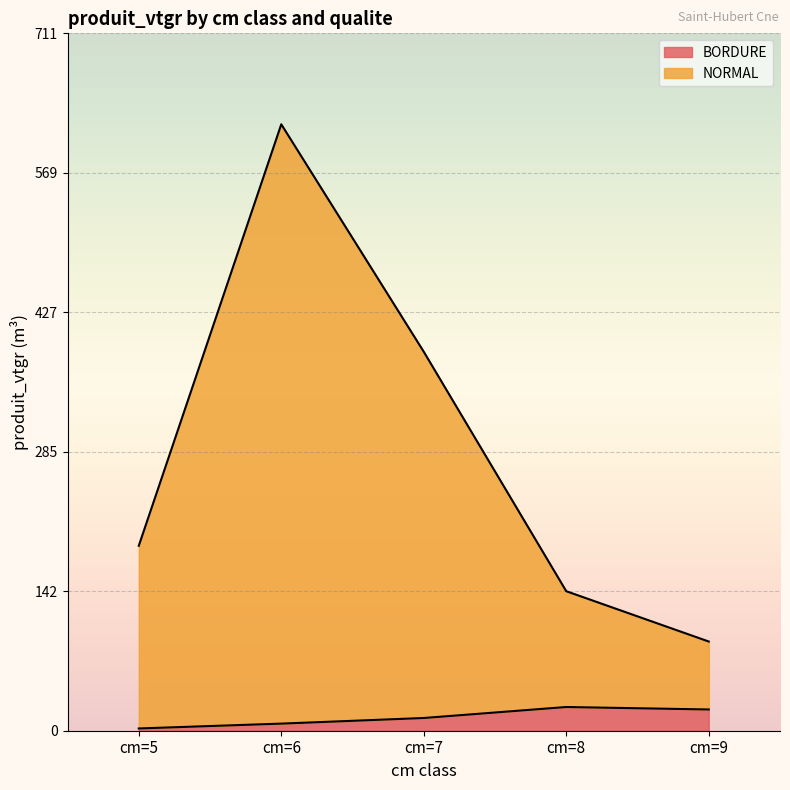

The value of BORDURE at cm=6 is 7.2. True or false?

True